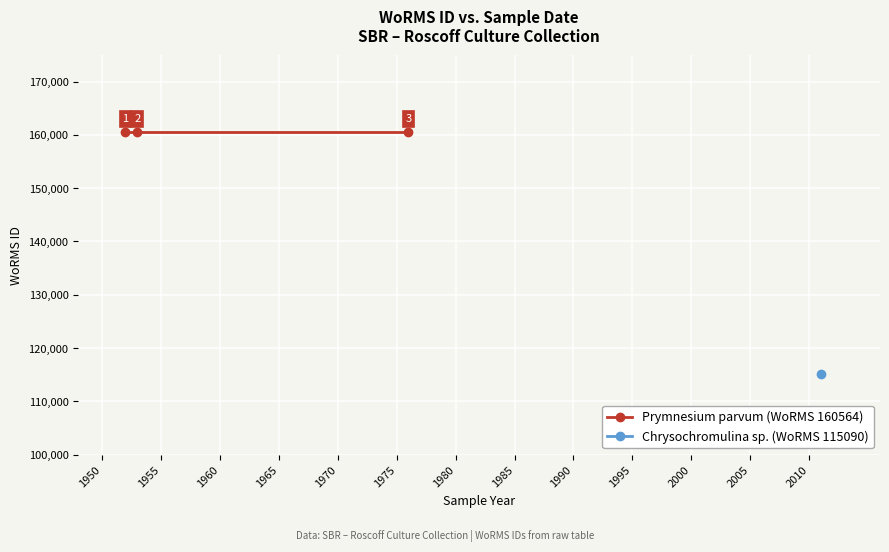

What is the label of the 5th point from the right?

(no date)